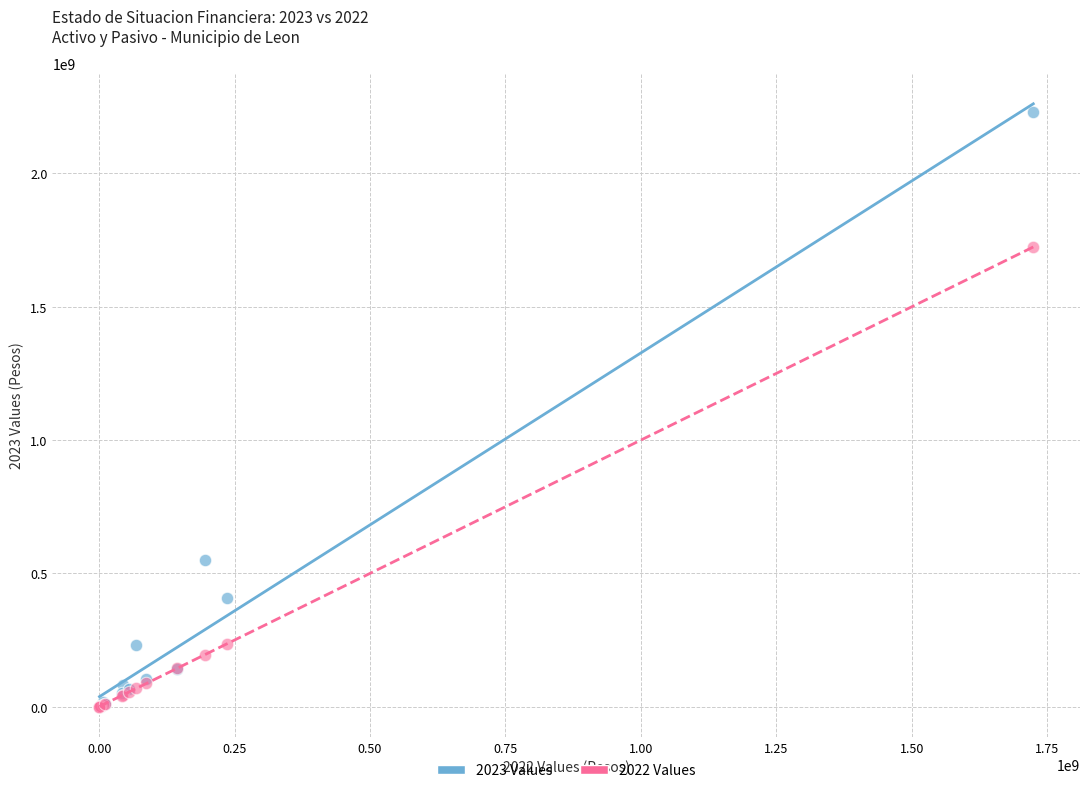

Across all series, what Y value is closest to 1115282304?

550210118.4